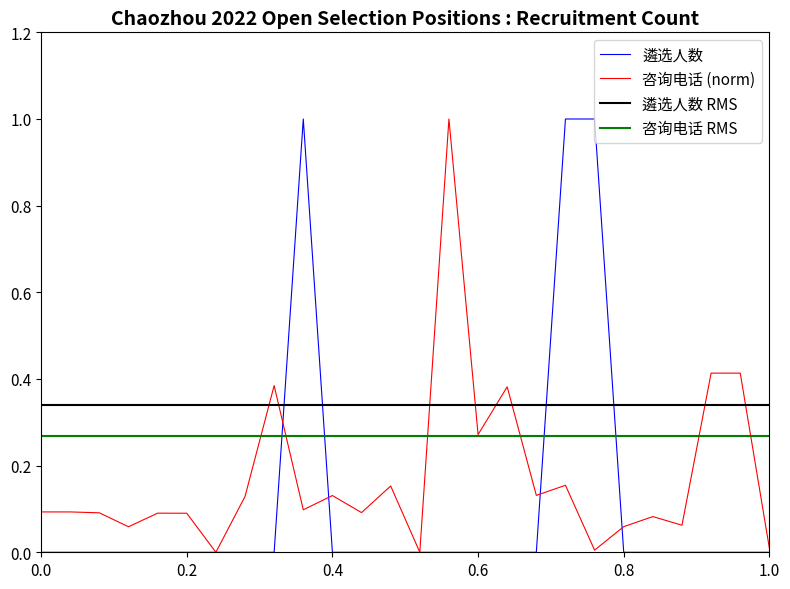

Reading left to right, list all the values displayed in this chart.

遴选人数: 0.0	0.0	0.0	0.0	0.0	0.0	0.0	0.0	0.0	1.0	0.0	0.0	0.0	0.0	0.0	0.0	0.0	0.0	1.0	1.0	0.0	0.0	0.0	0.0	0.0	0.0
咨询电话: 0.1	0.1	0.1	0.1	0.1	0.1	0.0	0.1	0.4	0.1	0.1	0.1	0.2	0.0	1.0	0.3	0.4	0.1	0.2	0.0	0.1	0.1	0.1	0.4	0.4	0.0